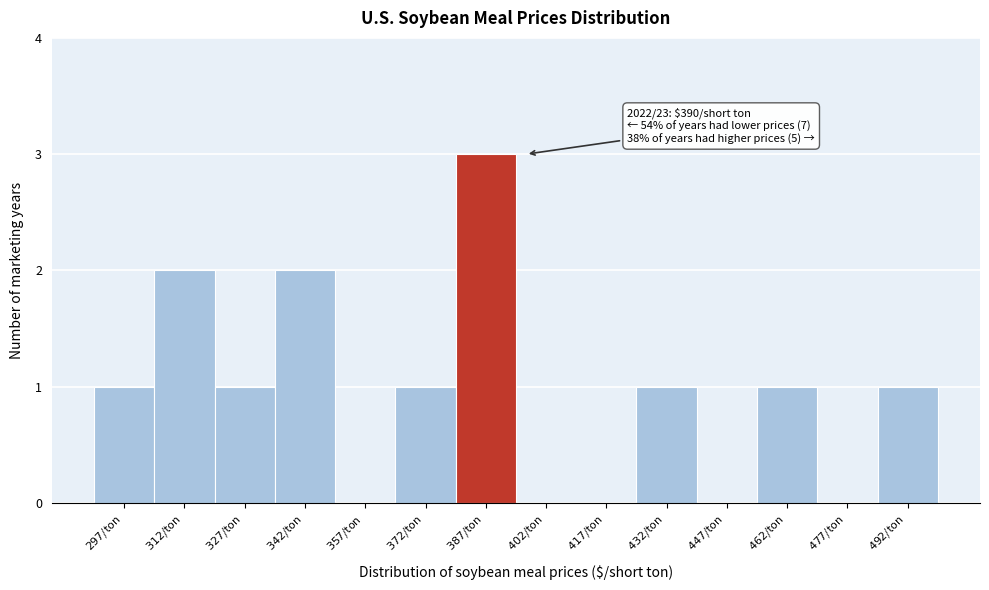

Which range on the x-axis has the tallest bar?

380 to 395